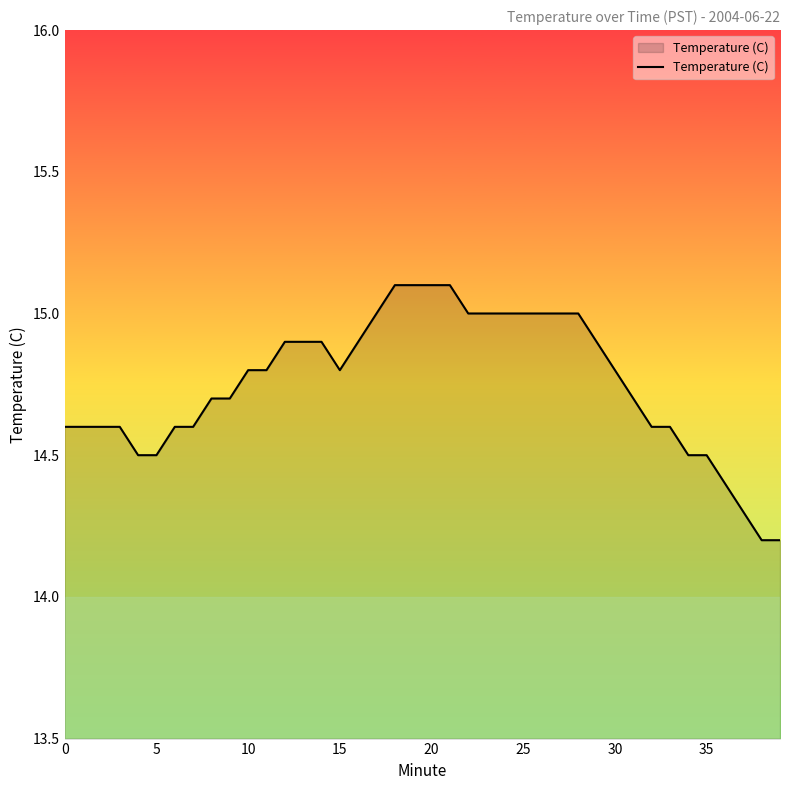

What is the sum of all values?

590.1